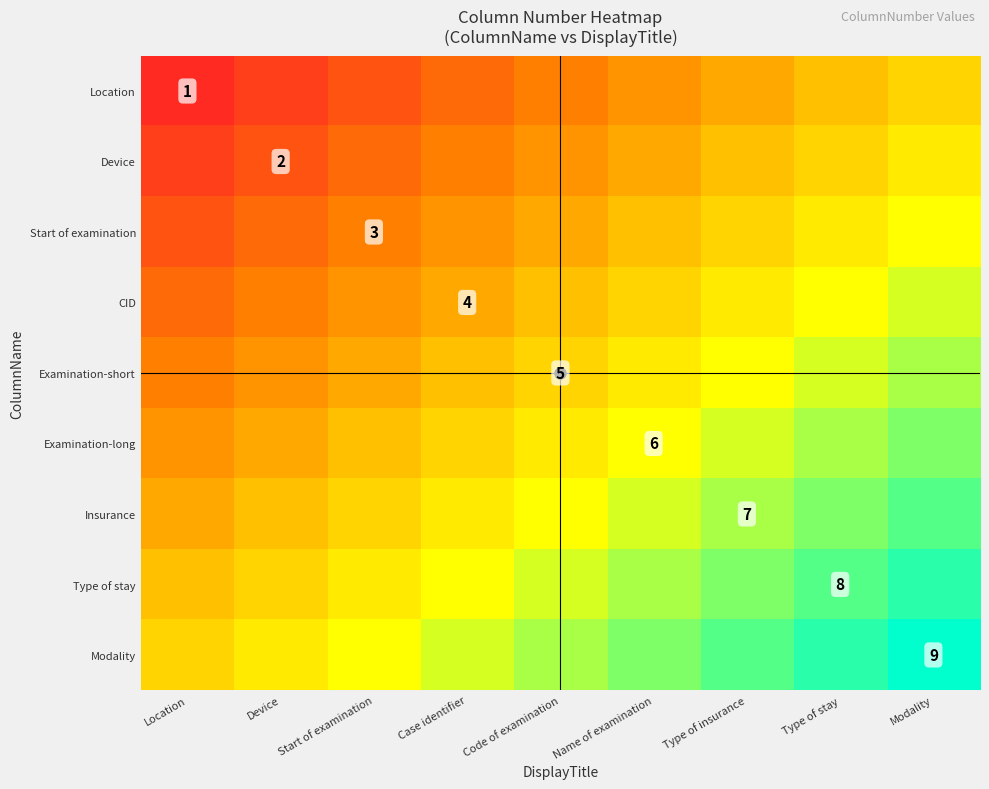

Which category has the lowest value in the Insurance series?

Location